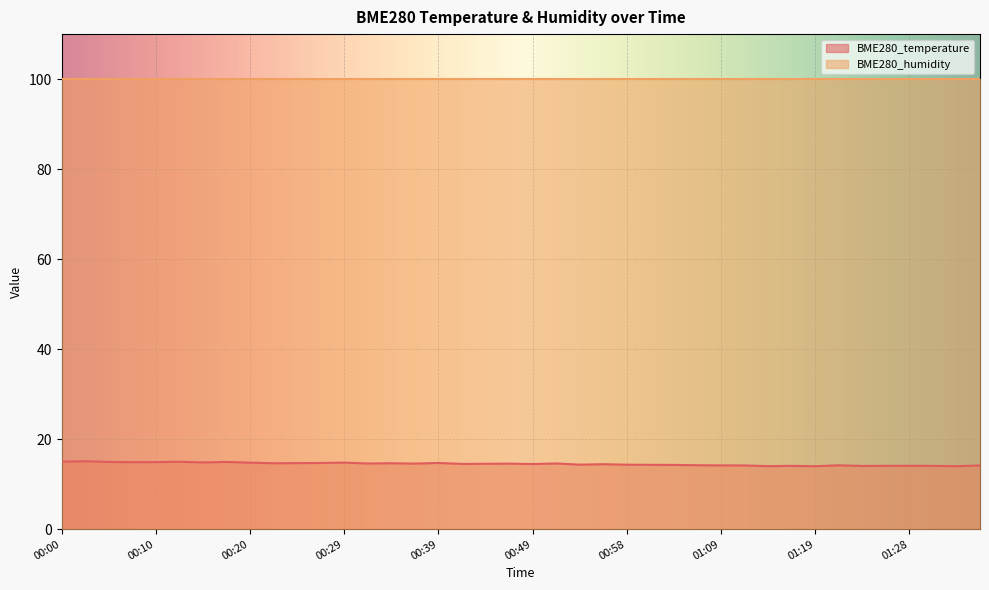

Rank the categories by value from lowest to highest.

01:19, 01:14, 01:33, 01:23, 01:31, 01:16, 01:26, 01:28, 01:11, 01:36, 01:09, 01:21, 01:06, 01:03, 01:01, 00:58, 00:54, 00:56, 00:49, 00:41, 00:44, 00:46, 00:37, 00:32, 00:51, 00:22, 00:34, 00:24, 00:27, 00:39, 00:20, 00:29, 00:15, 00:07, 00:10, 00:17, 00:05, 00:12, 00:00, 00:03